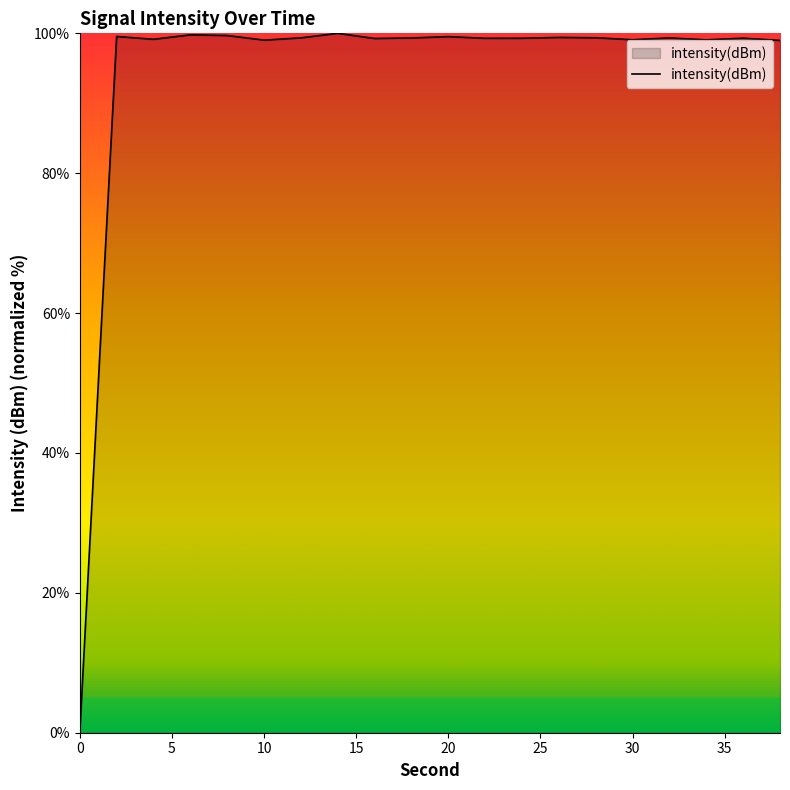

What is the maximum value shown in the chart?

100.0